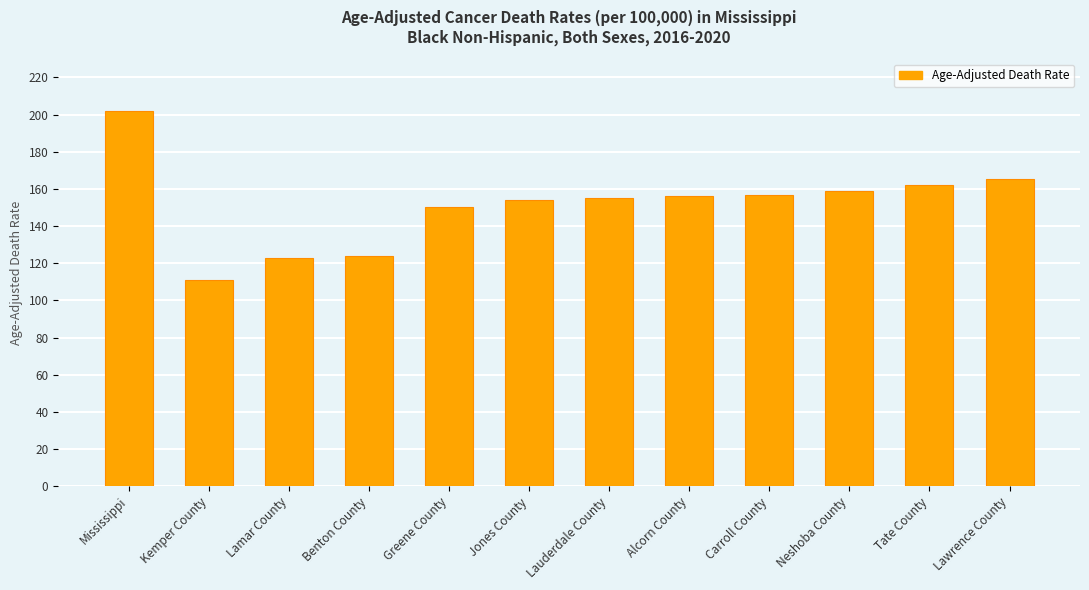

What is the change in value from Mississippi to Lauderdale County?

-46.6